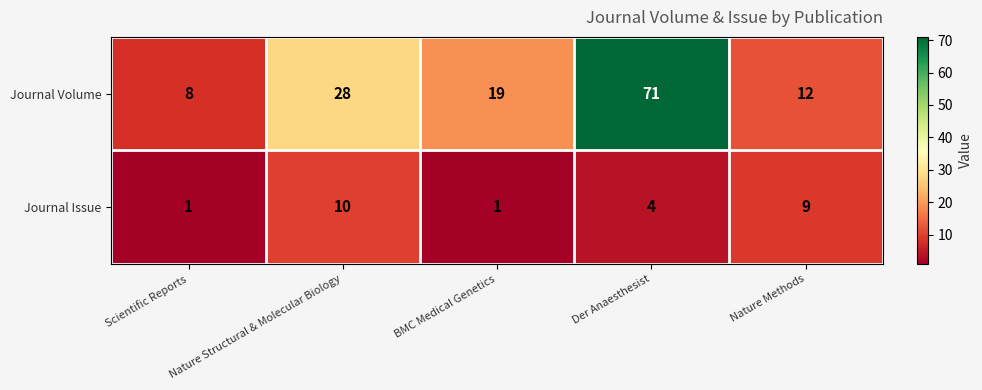

What is the maximum value for Journal Issue?

10